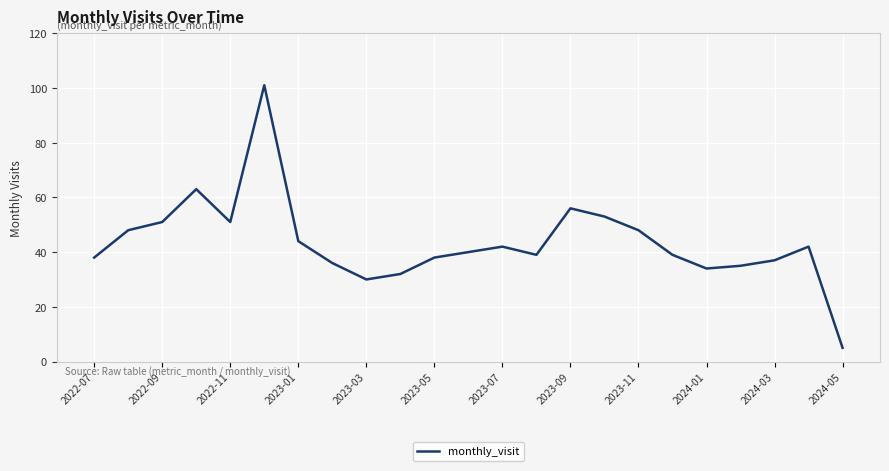

How many series are shown in this chart?

1